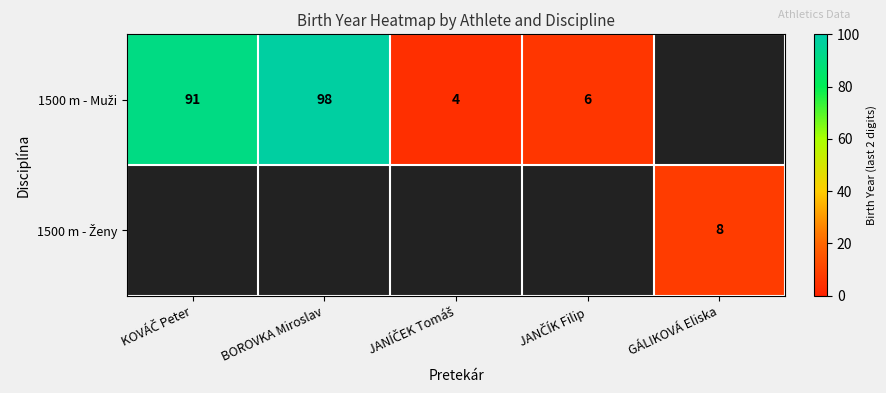

Which series has the largest range (max minus min)?

1500 m - Muži